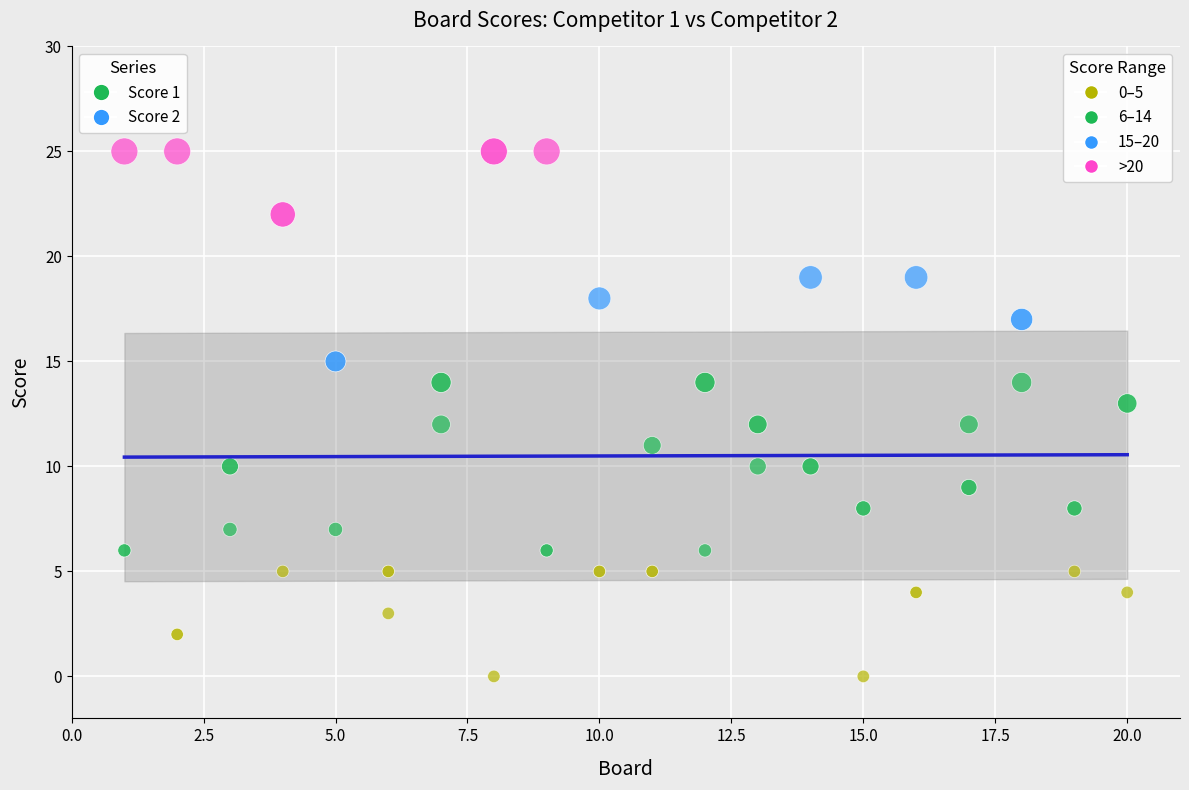

Across all data points, what is the range of X values (max minus min)?

19